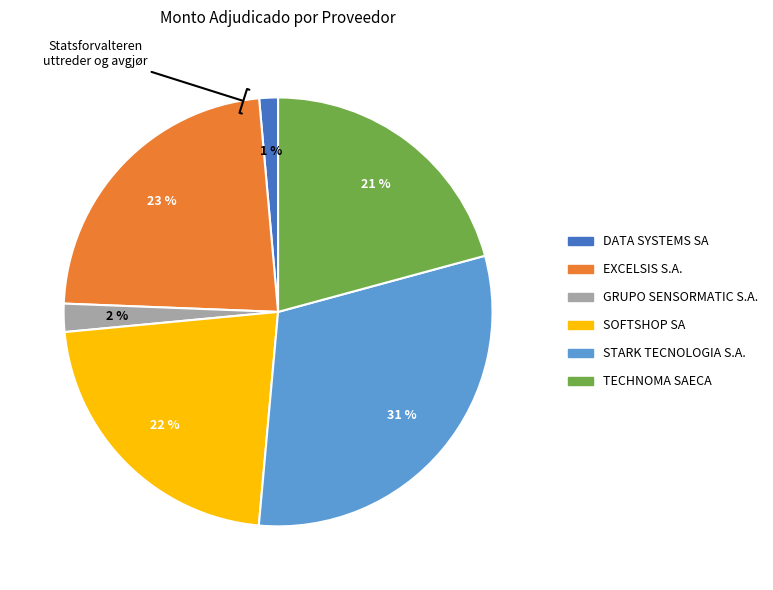

Does TECHNOMA SAECA account for over 50% of the chart?

No